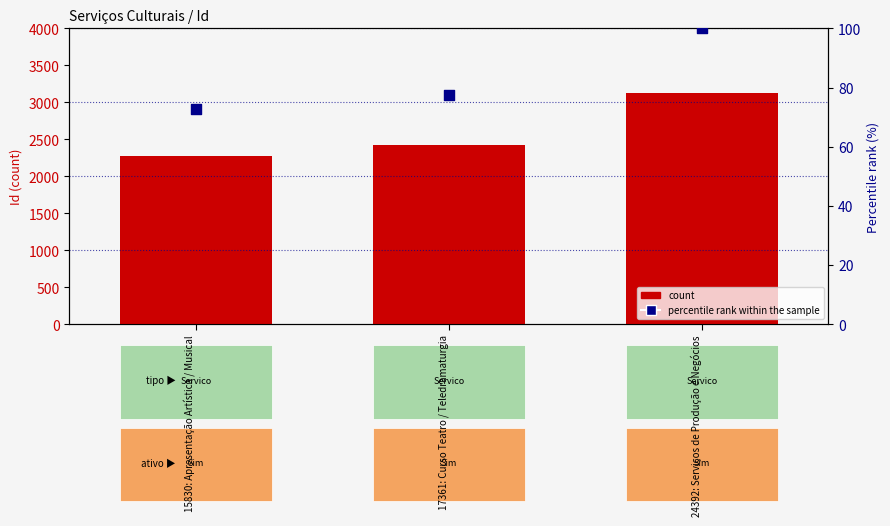

Which series has the largest total across all categories?

count